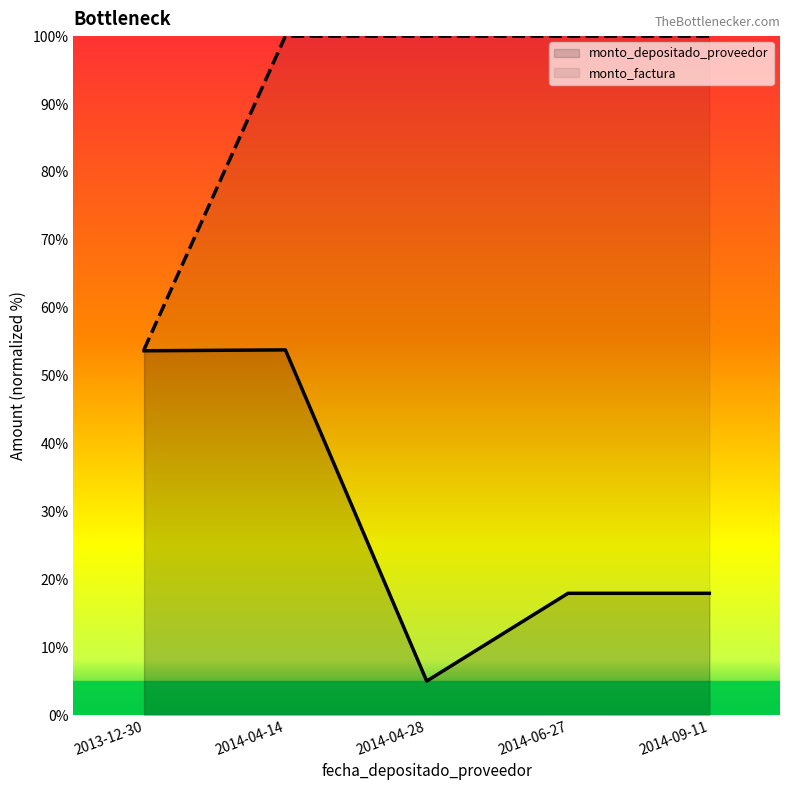

What is the sum of all monto_depositado_proveedor values?

148.3